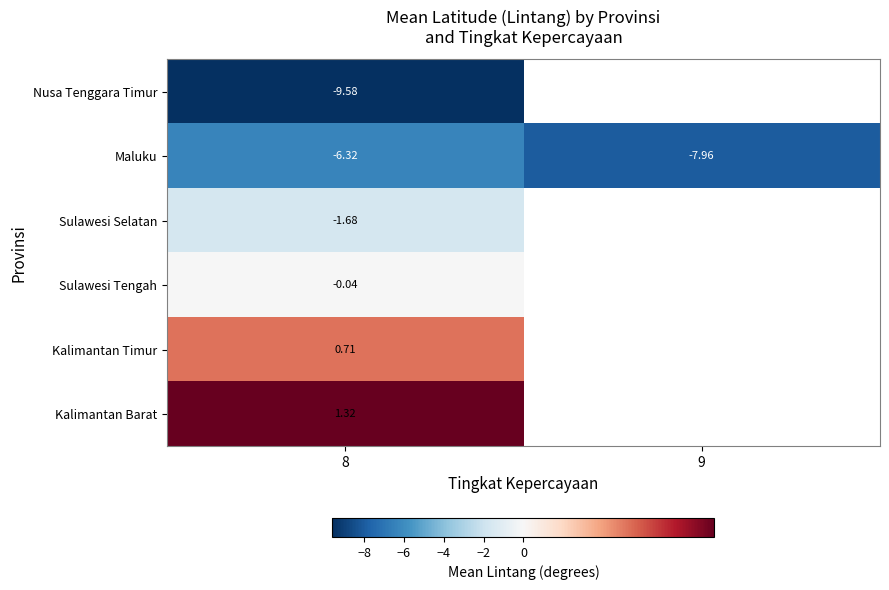

List the labels in order of Maluku value, smallest first.

9, 8